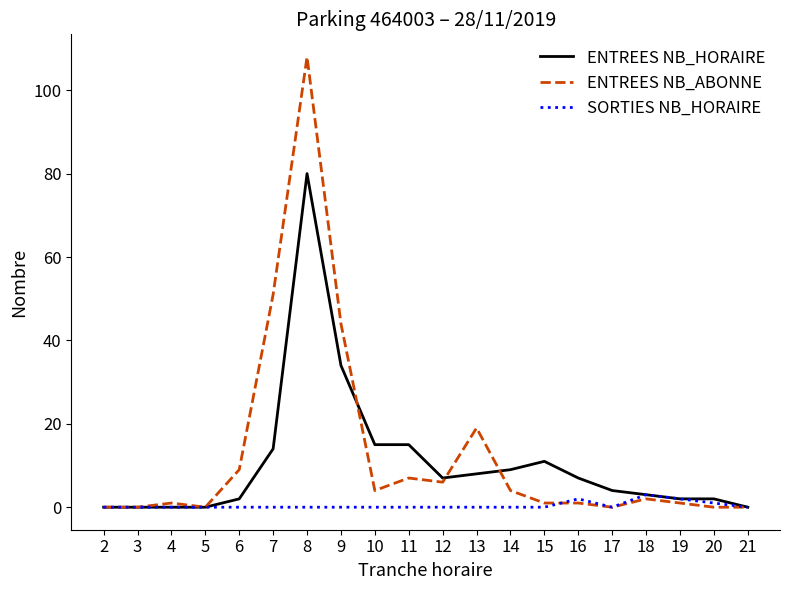

Which series has the widest spread of values?

ENTREES NB_ABONNE